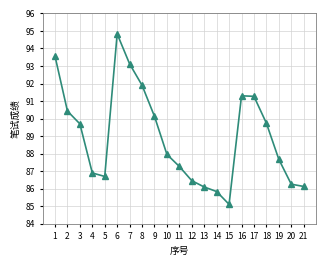

Where is the first local minimum?

5